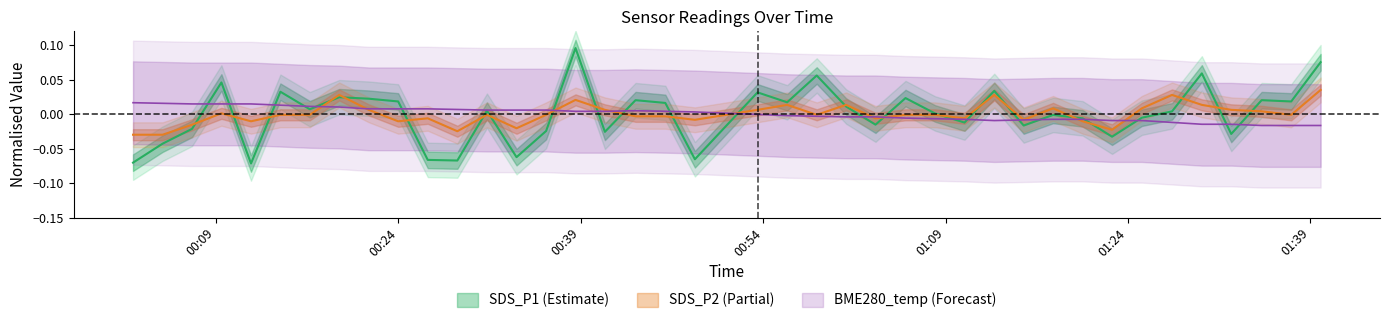

How many negative values does the SDS_P2 series have?

24